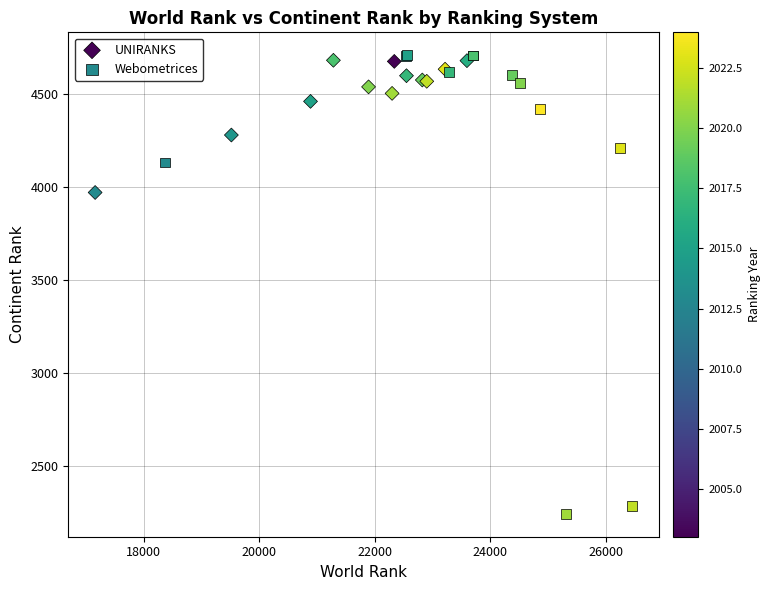

Which series contains the lowest Y value?

Webometrices